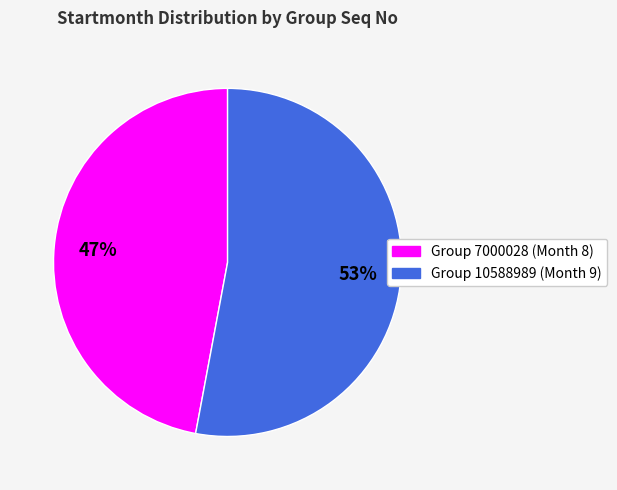

Is there any slice that represents more than half of the pie?

Yes